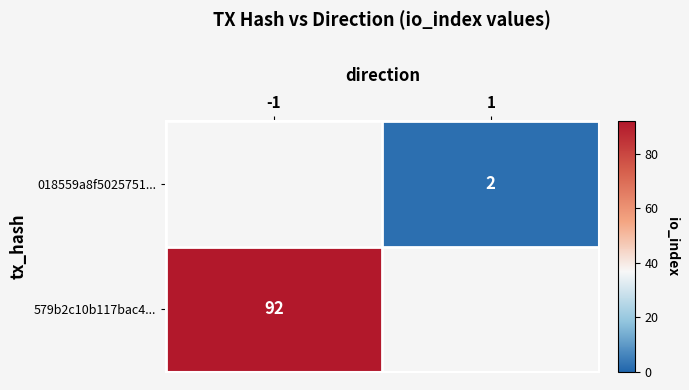

The 579b2c10b117bac4... series shows 92 at -1. True or false?

True